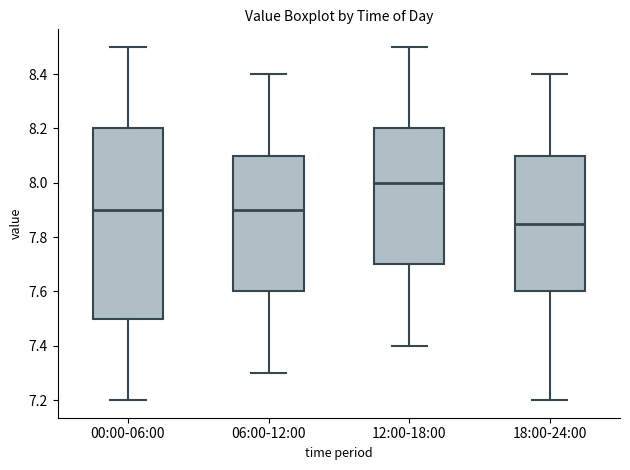

Where does the median line of the box for 06:00-12:00 sit on the y-axis? The values are not printed on the chart, so give them approximately, as read against the axis.

7.90